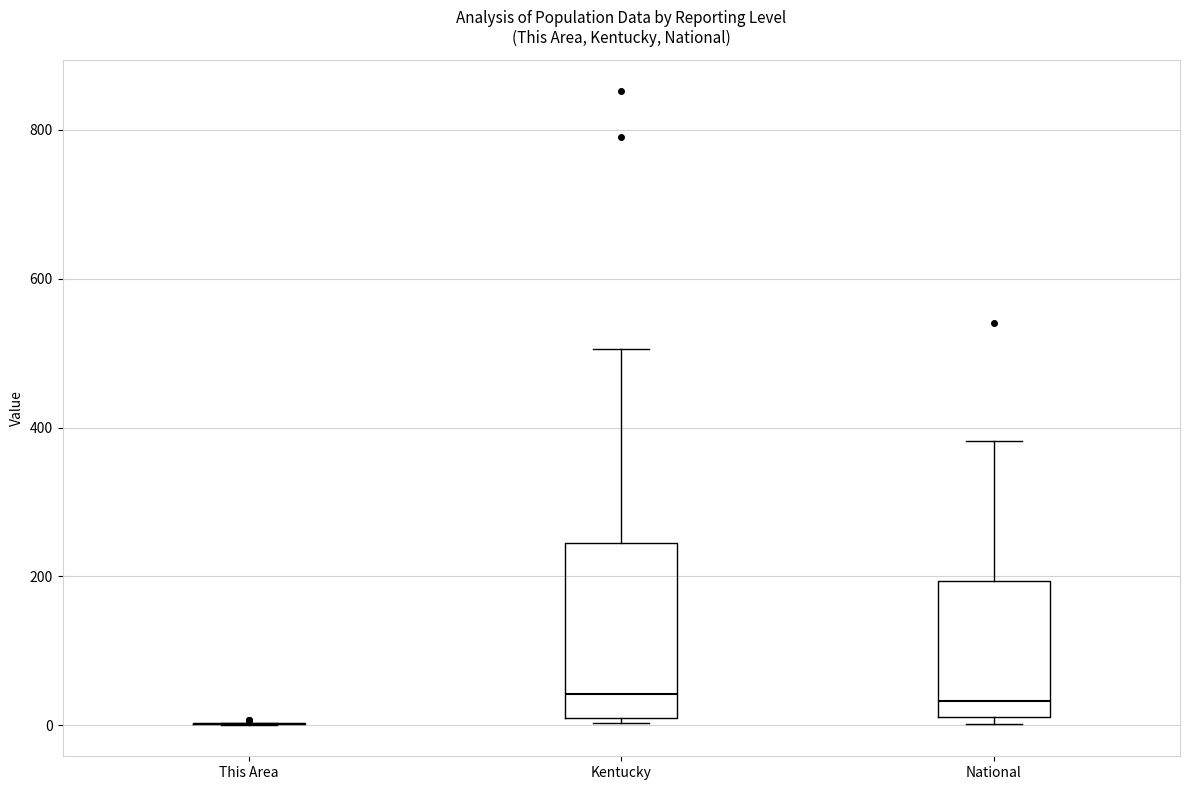

Comparing the boxes themselves (not the whiskers), which one is the tallest?

Kentucky